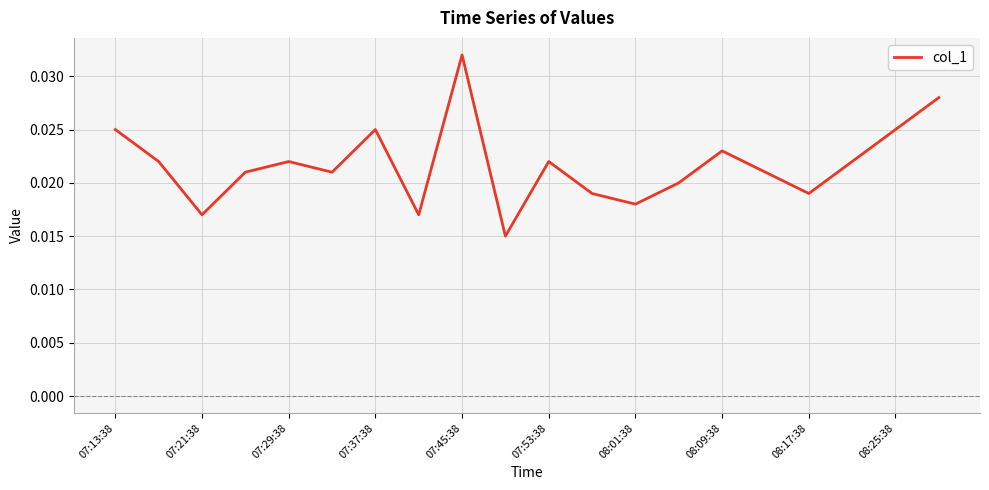

At which category does the chart reach its peak across all series?

07:45:38